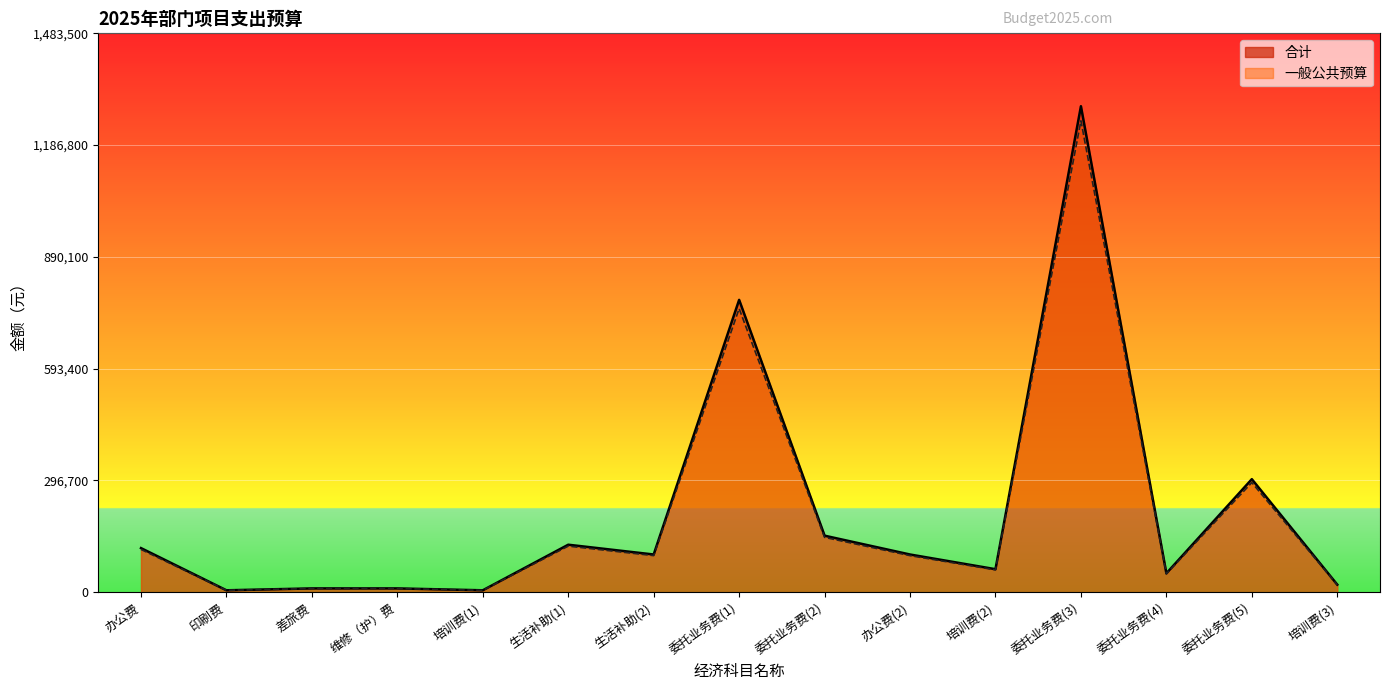

Reading left to right, transcribe all the data shown in this chart.

合计_line: 117000	5000	10000	10000	5000	126000	100000	776000	150000	100000	61000	1290000	50000	300000	20000
一般公共预算_line: 113490	4850	9700	9700	4850	122220	97000	752720	145500	97000	59170	1251300	48500	291000	19400